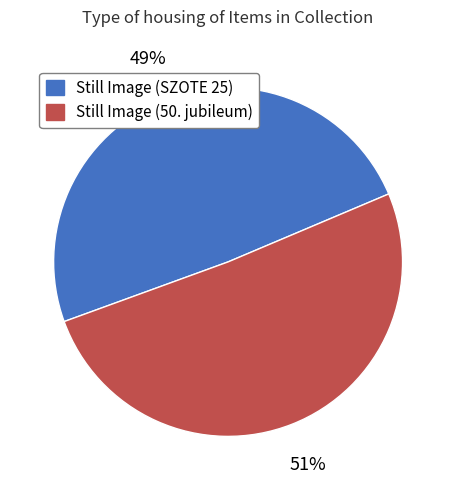

How many slices are in this pie chart?

2